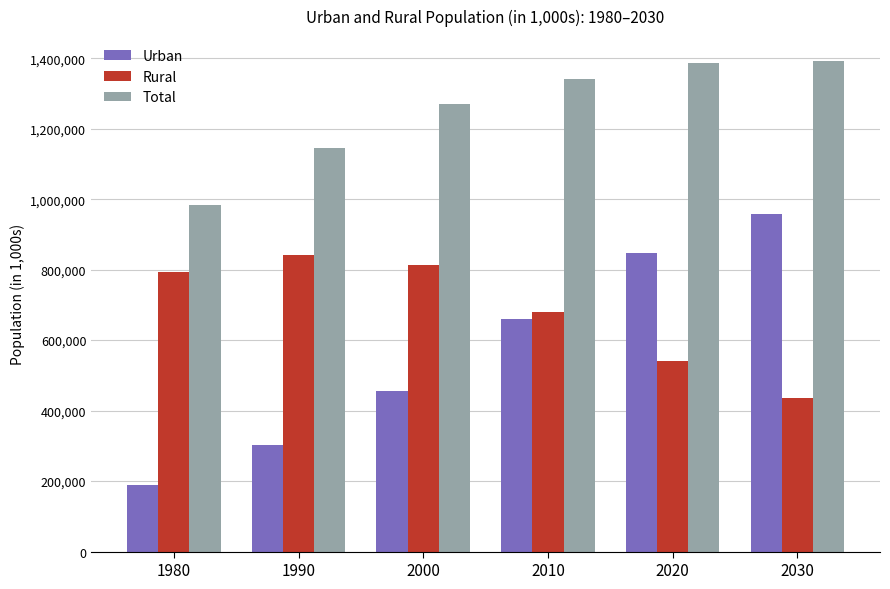

How many data points in Urban are above 660286?

3